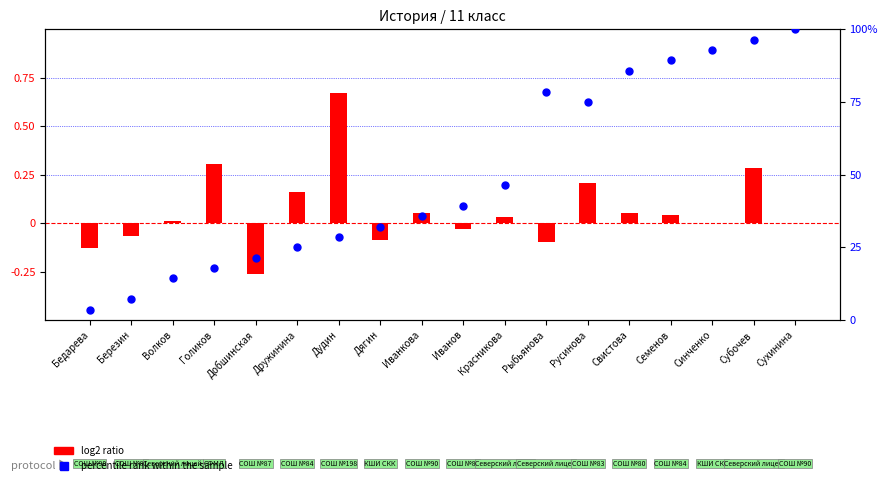

What are all the series names shown in the legend?

log2 ratio, percentile rank within the sample